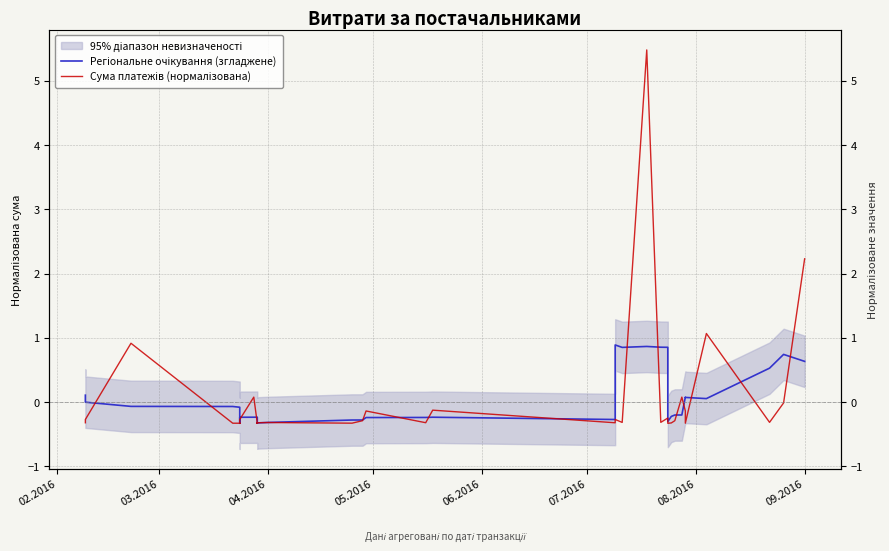

Is it true that Регіональне очікування (згладжене) equals -0.1 at 11?

False